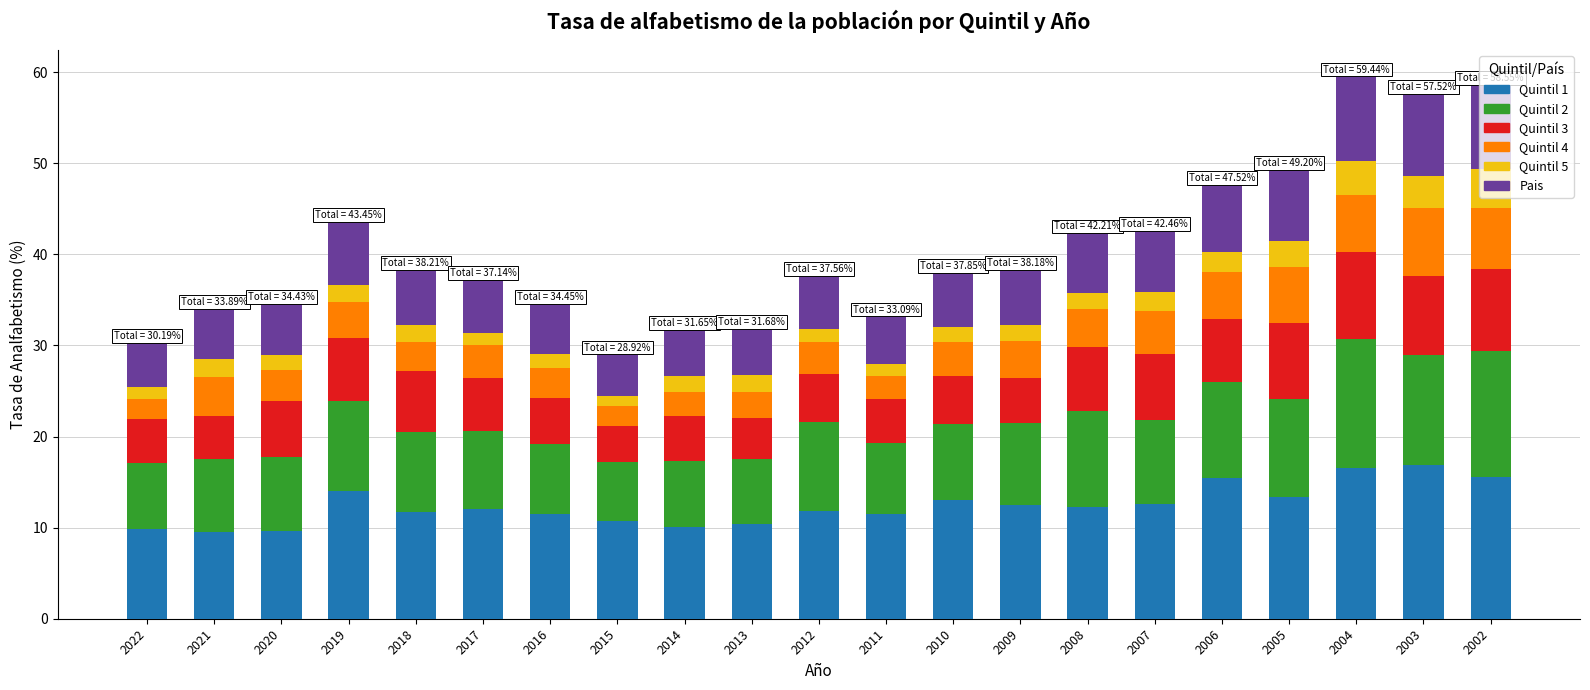

What is the total value across all series at 2009?

38.2